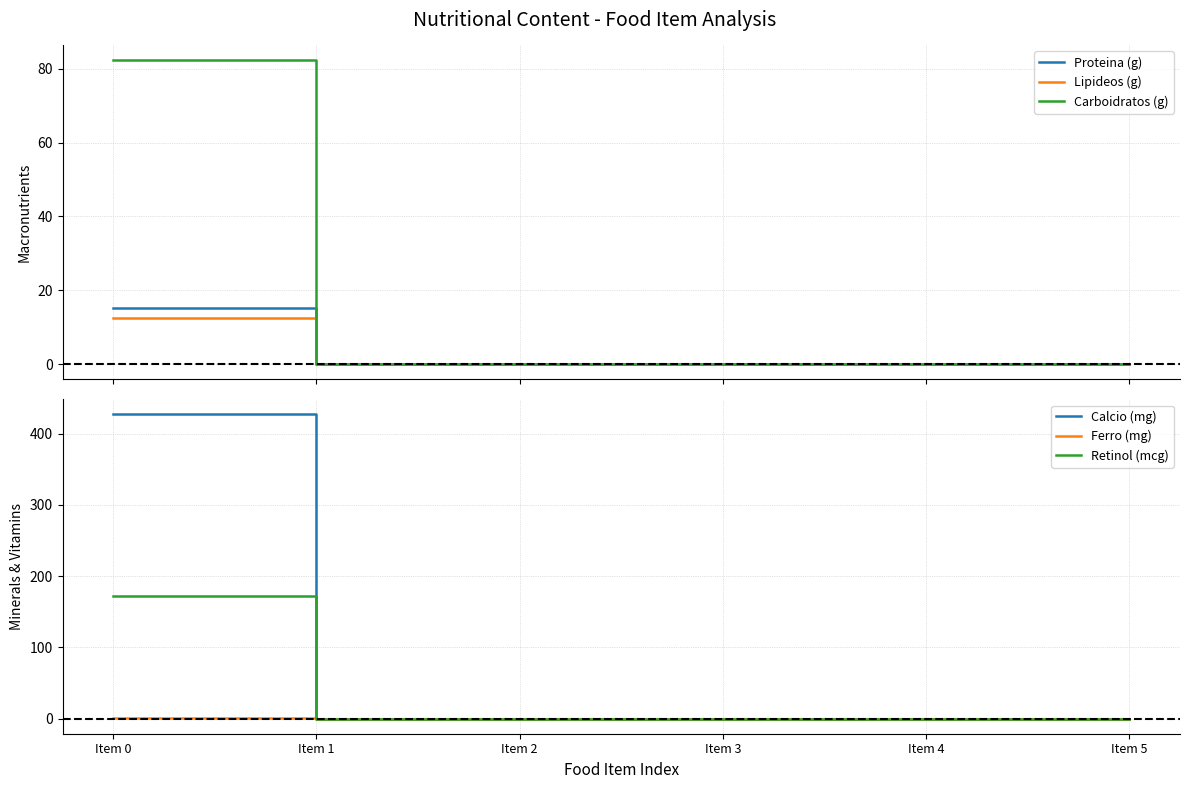

What are all the series names shown in the legend?

Proteina (g), Lipideos (g), Carboidratos (g), Calcio (mg), Ferro (mg), Retinol (mcg)